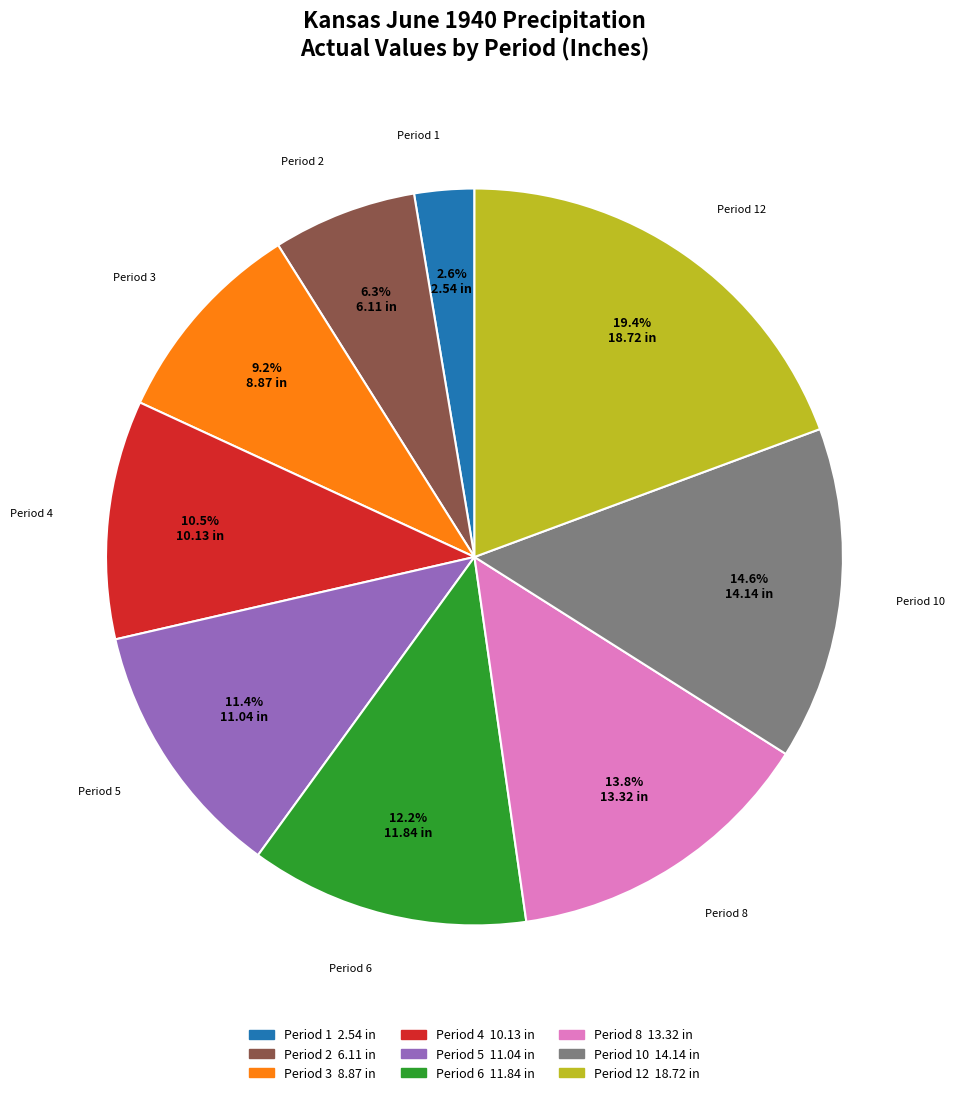

Does any single category account for the majority?

No